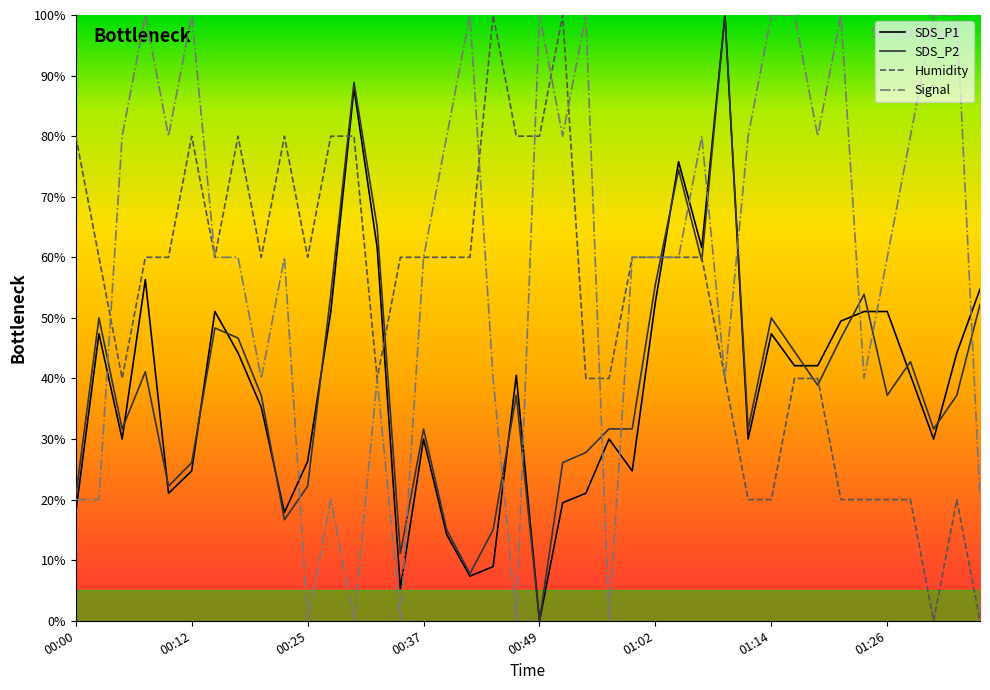

Which series ends up on top after the final intersection of SDS_P1 and Signal?

SDS_P1